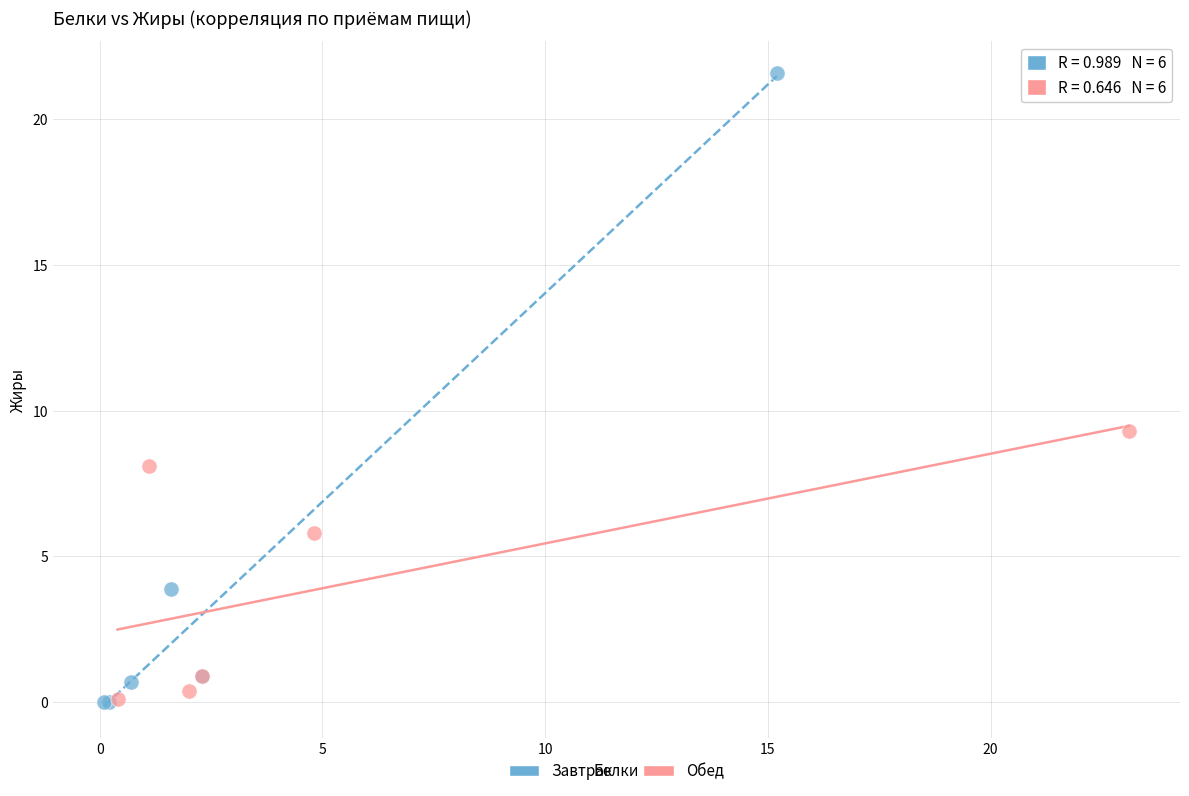

Which series has the widest spread of Y values?

Завтрак